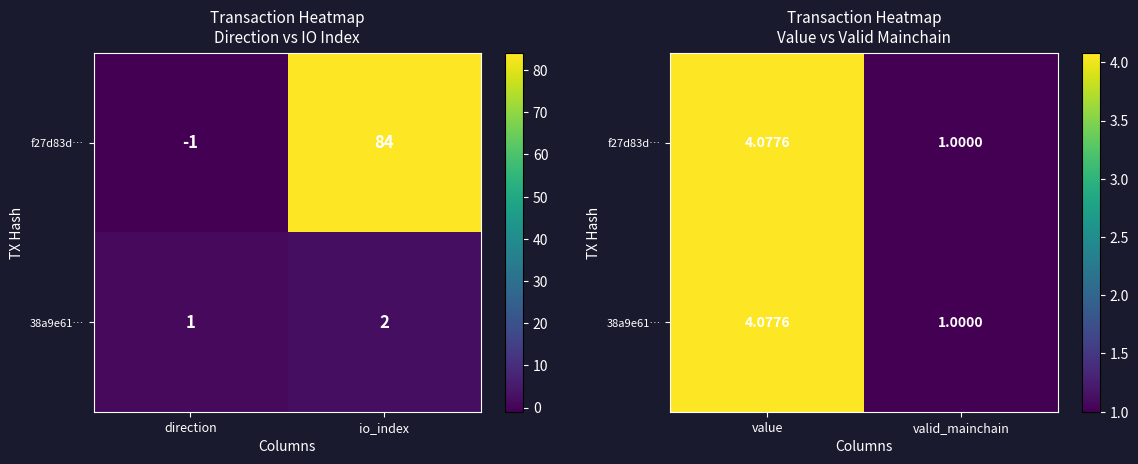

Is the value of f27d83d… at value greater than the value of 38a9e61… at value?

No